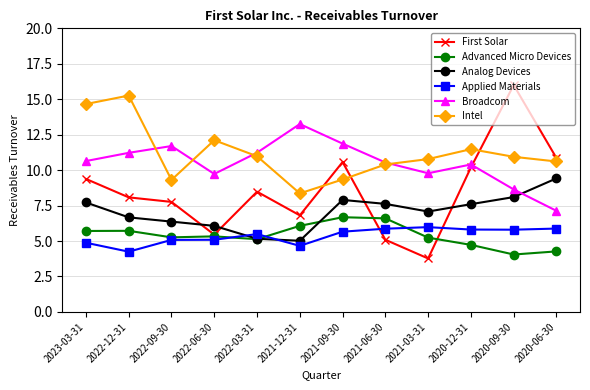

Between 2022-09-30 and 2022-03-31, which series saw the biggest shift?

Intel